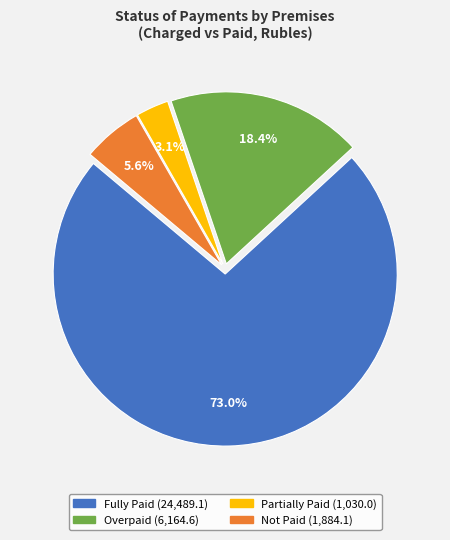

Is there any slice that represents more than half of the pie?

Yes